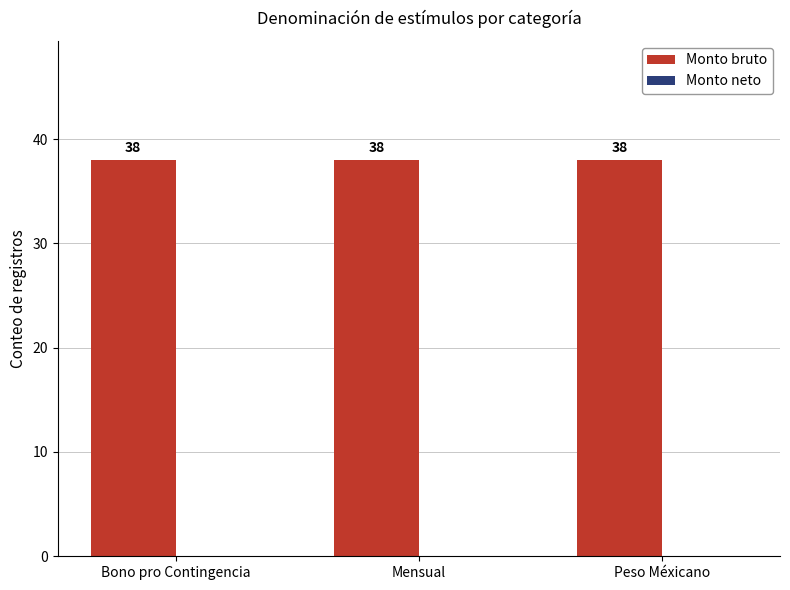

Which series has the largest total across all categories?

Monto bruto